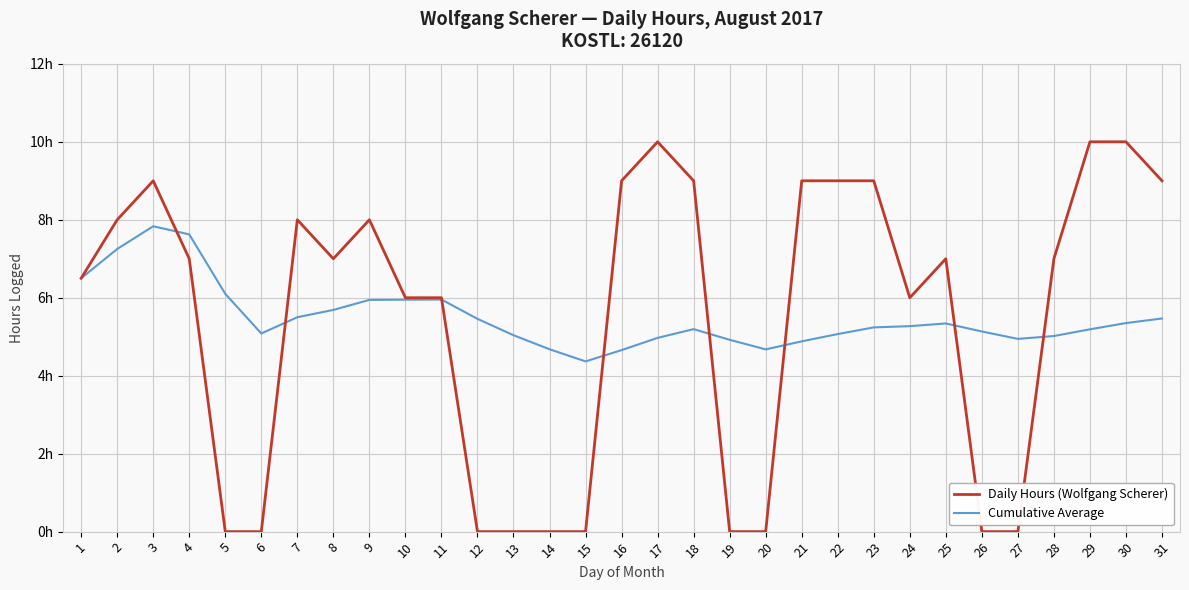

How many interior local peaks does the Cumulative Average series have?

4